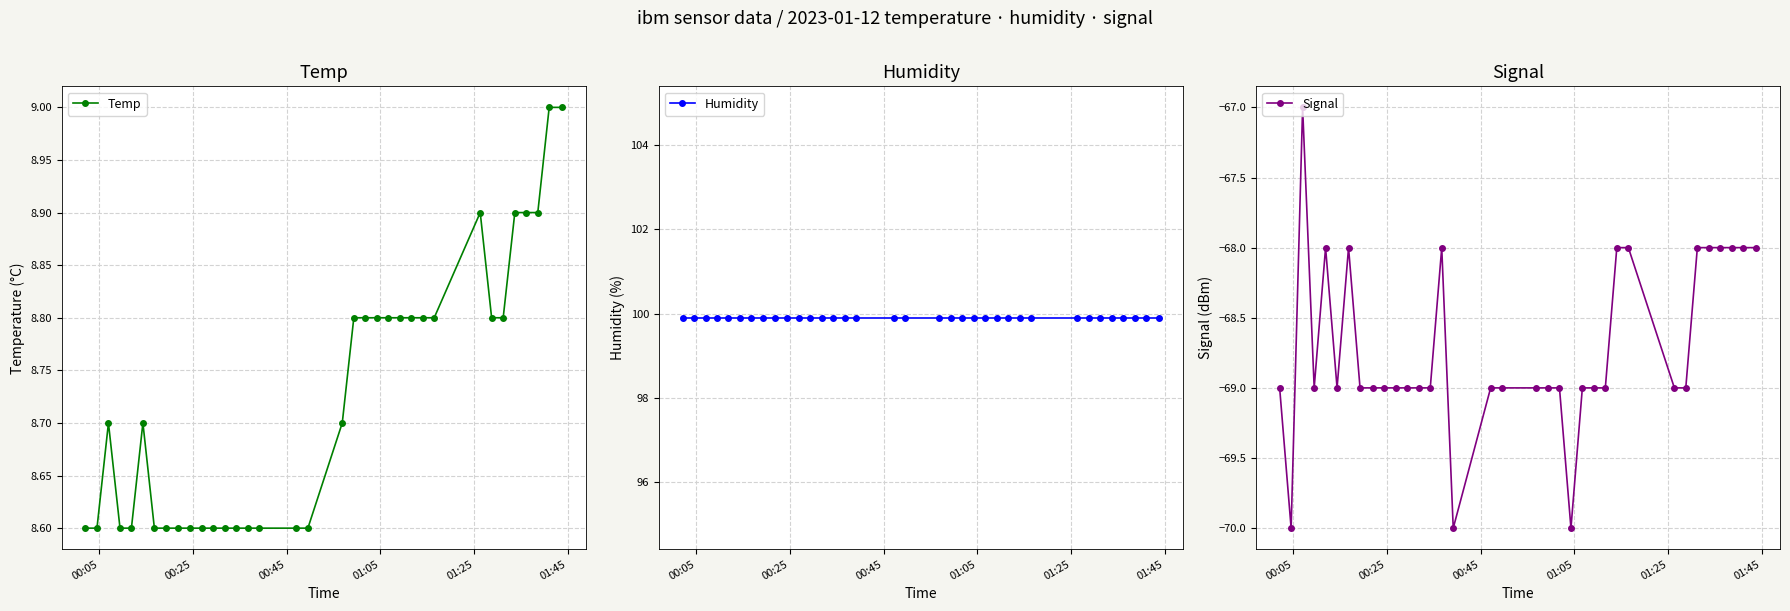

Reading left to right, transcribe all the data shown in this chart.

Temp: 8.6	8.6	8.7	8.6	8.6	8.7	8.6	8.6	8.6	8.6	8.6	8.6	8.6	8.6	8.6	8.6	8.6	8.6	8.7	8.8	8.8	8.8	8.8	8.8	8.8	8.8	8.8	8.9	8.8	8.8	8.9	8.9	8.9	9.0	9.0
Humidity: 99.9	99.9	99.9	99.9	99.9	99.9	99.9	99.9	99.9	99.9	99.9	99.9	99.9	99.9	99.9	99.9	99.9	99.9	99.9	99.9	99.9	99.9	99.9	99.9	99.9	99.9	99.9	99.9	99.9	99.9	99.9	99.9	99.9	99.9	99.9
Signal: -69.0	-70.0	-67.0	-69.0	-68.0	-69.0	-68.0	-69.0	-69.0	-69.0	-69.0	-69.0	-69.0	-69.0	-68.0	-70.0	-69.0	-69.0	-69.0	-69.0	-69.0	-70.0	-69.0	-69.0	-69.0	-68.0	-68.0	-69.0	-69.0	-68.0	-68.0	-68.0	-68.0	-68.0	-68.0